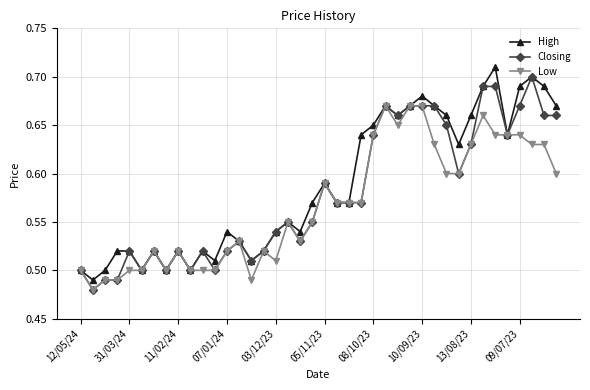

How many High values are between 0 and 1?

40